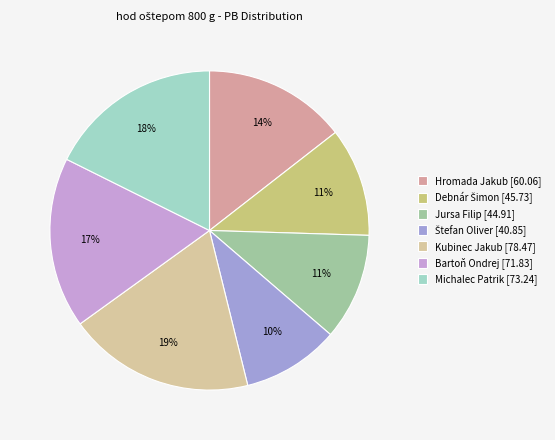

Rank the categories by value from highest to lowest.

Kubinec Jakub, Michalec Patrik, Bartoň Ondrej, Hromada Jakub, Debnár Šimon, Jursa Filip, Štefan Oliver